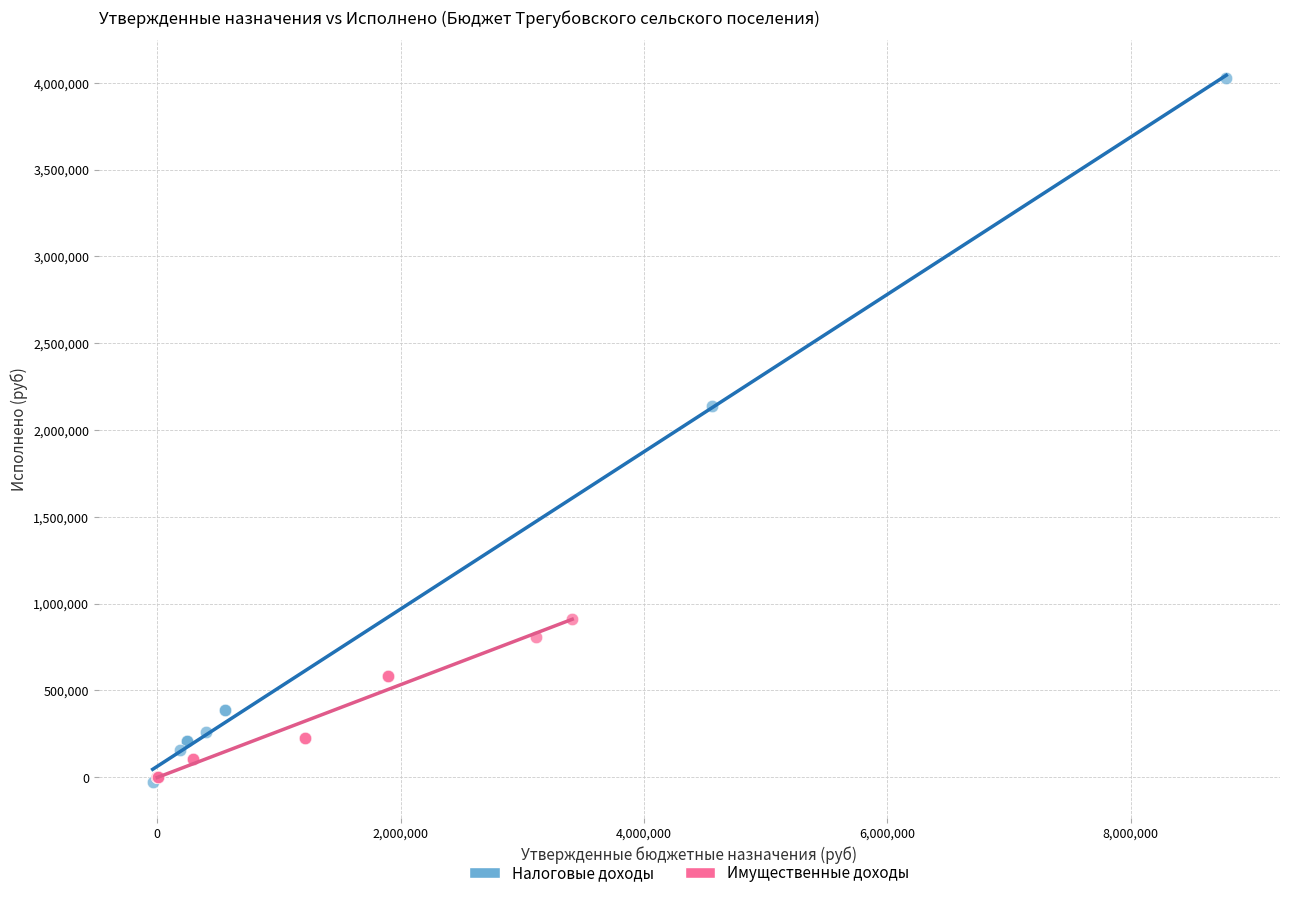

Which series reaches the maximum Y coordinate?

Налоговые доходы